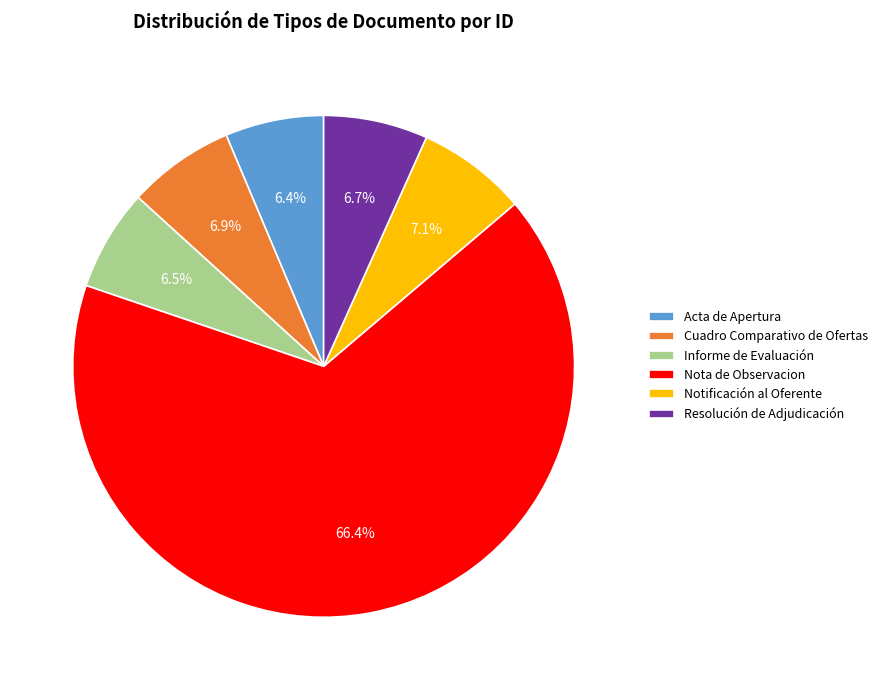

How many slices are in this pie chart?

6